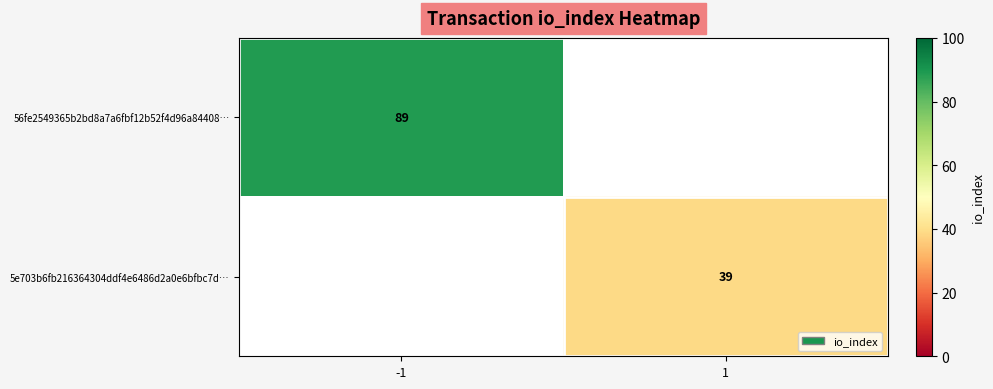

Is it true that 5e703b6fb216364304ddf4e6486d2a0e6bfbc7d… equals 65 at 1?

False